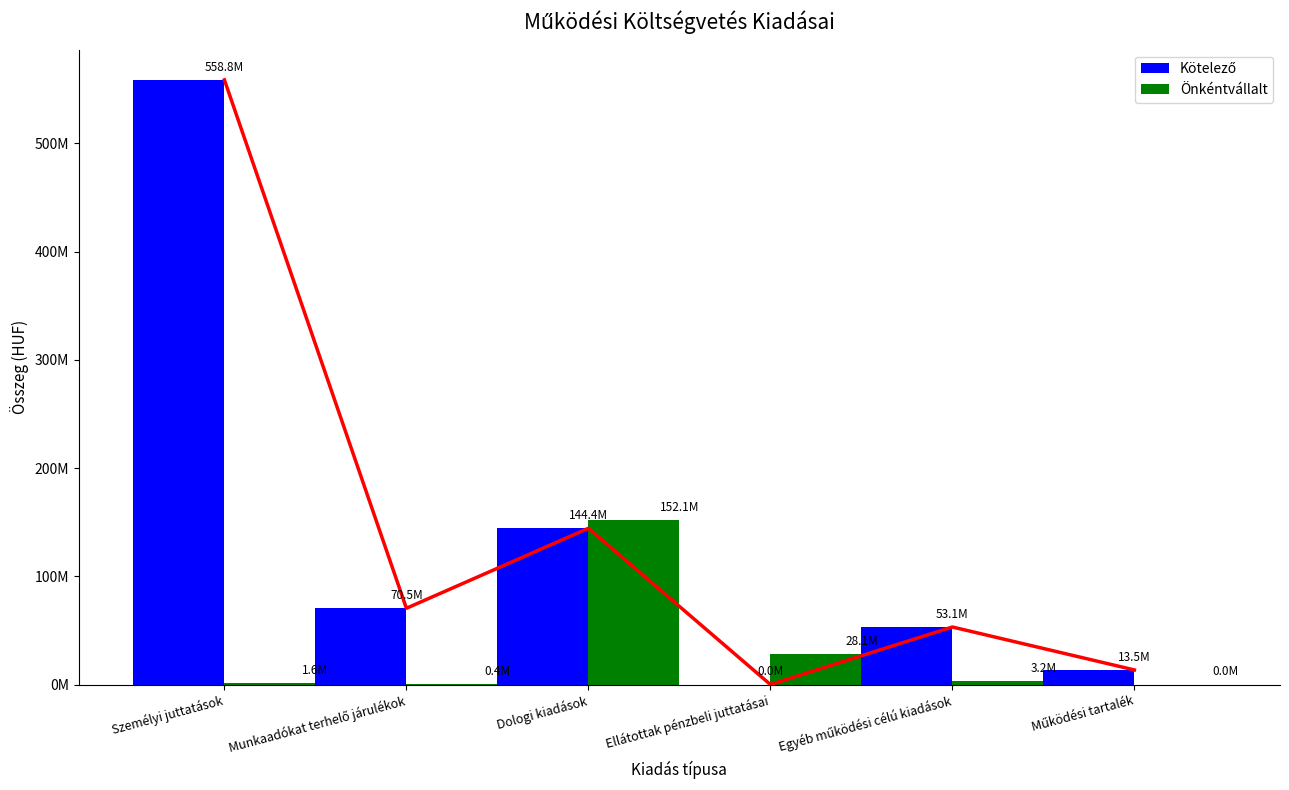

List the series in order of their overall mean, lowest first.

Önkéntvállalt, Kötelező